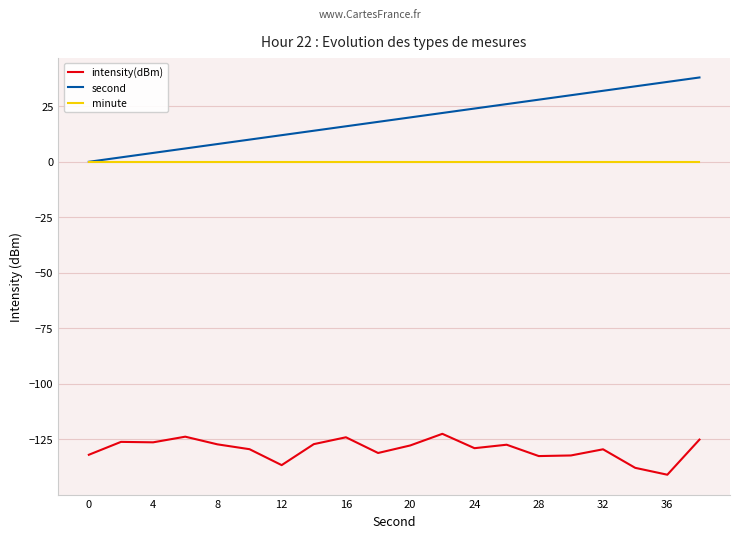

What is the smallest value displayed?

-141.0